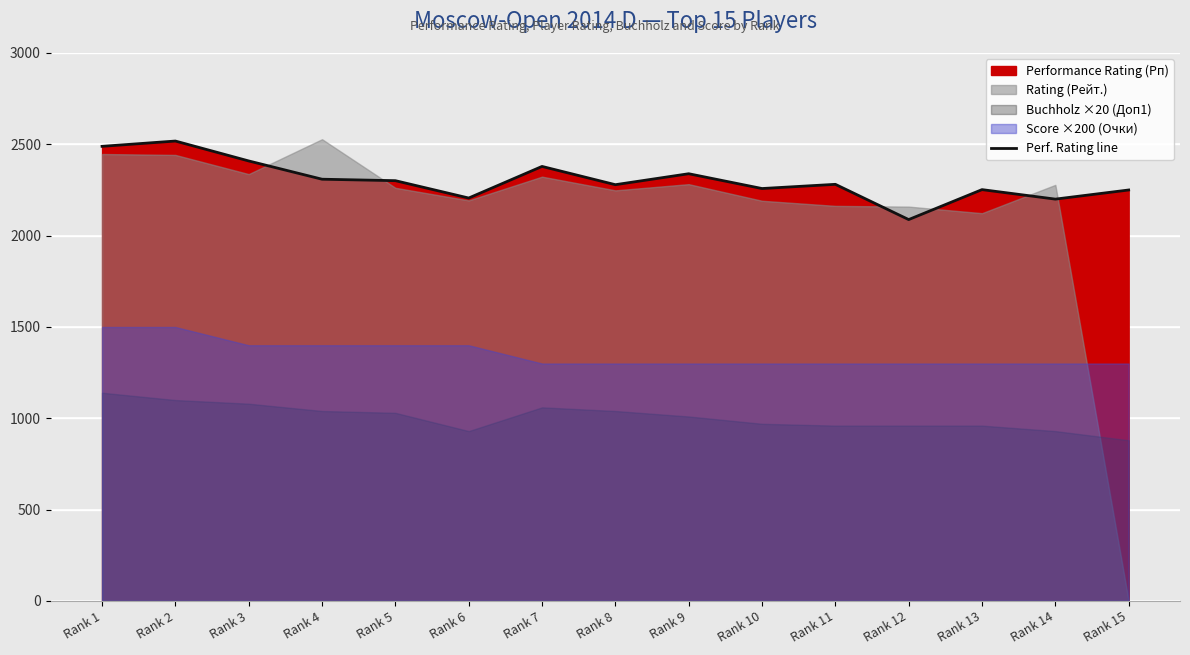

Approximately how many times larger is the value at Rank 6 compared to Rank 4?

1.0